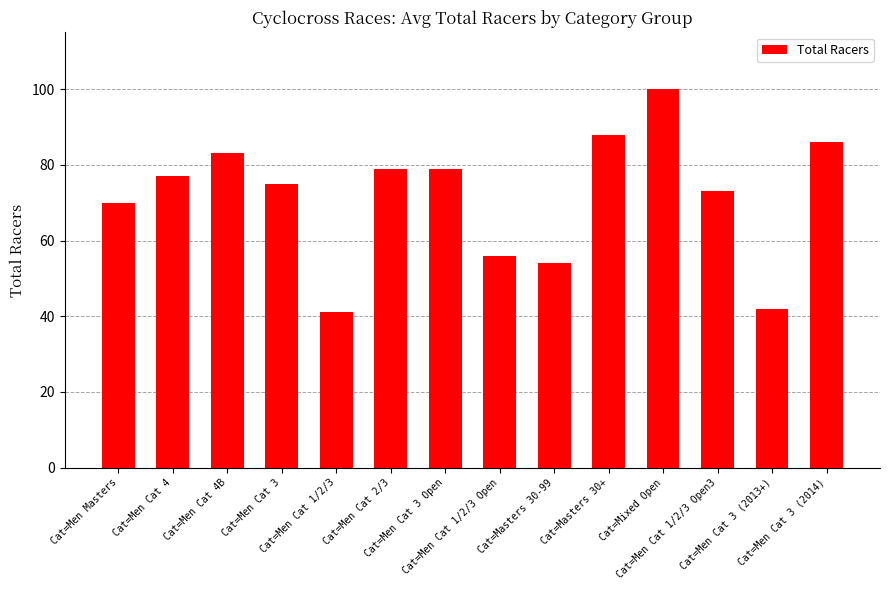

What is the difference between the second highest and minimum values?

47